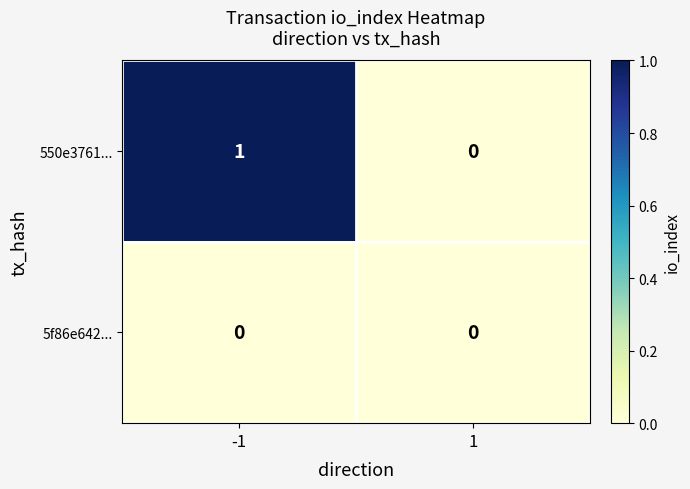

Rank the series by their average value, from lowest to highest.

5f86e642..., 550e3761...